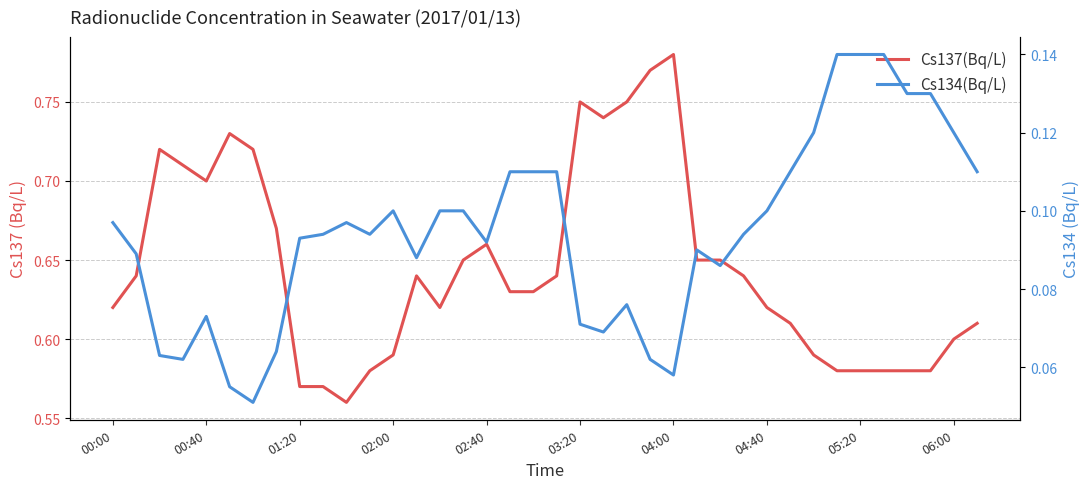

True or false: Cs134(Bq/L) and Cs137(Bq/L) cross at least once.

False